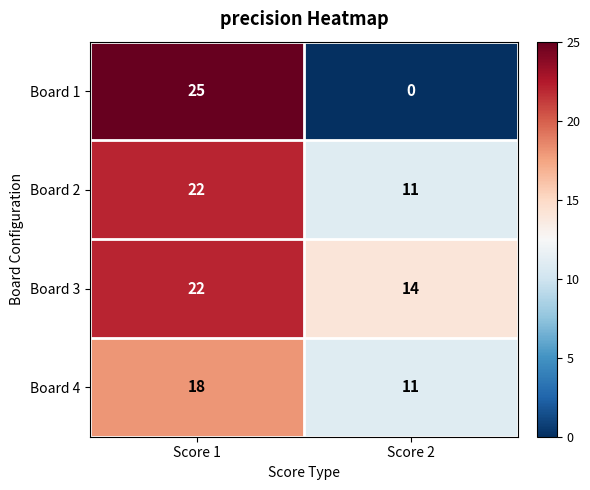

Reading right to left, what are all the values shown in this chart?

Board 1: Score 2=0	Score 1=25
Board 2: Score 2=11	Score 1=22
Board 3: Score 2=14	Score 1=22
Board 4: Score 2=11	Score 1=18